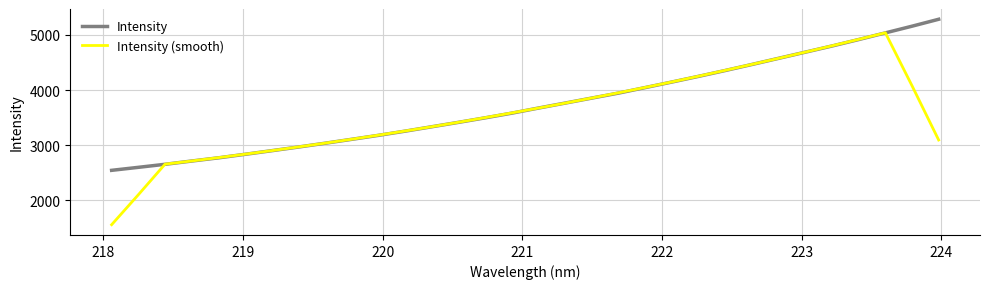

What are all the series names shown in the legend?

Intensity, Intensity (smooth)